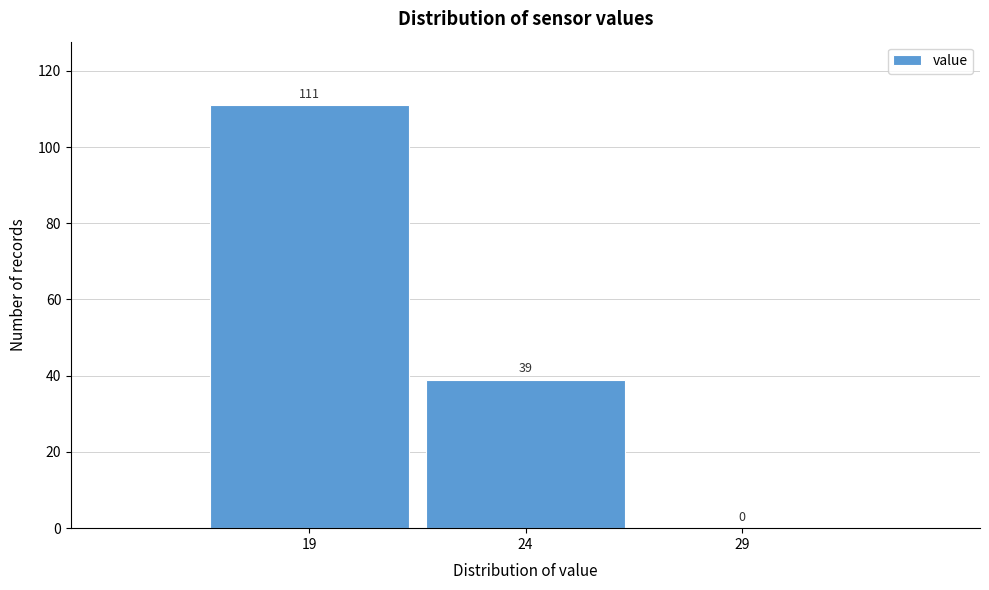

Reading left to right, transcribe all the data shown in this chart.

19=111	24=39	29=0